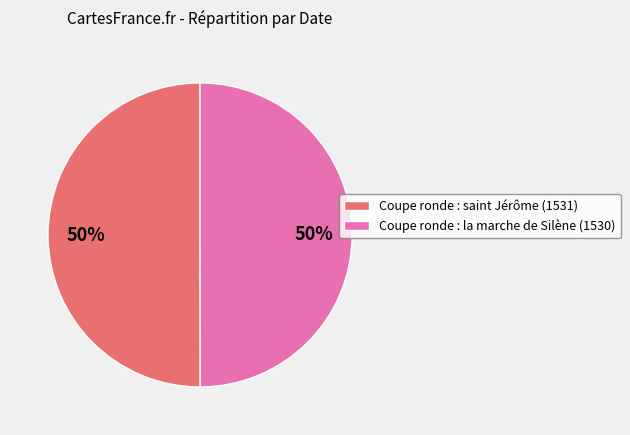

The Coupe ronde : saint Jérôme (1531) slice represents 40% of the pie. True or false?

False